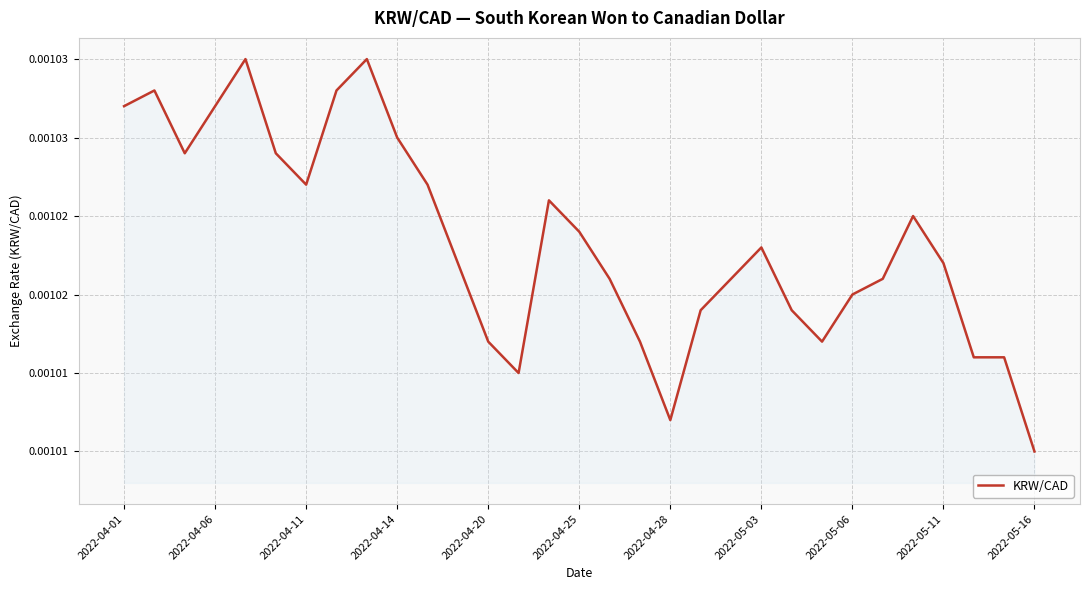

Does the chart have visible grid lines?

Yes